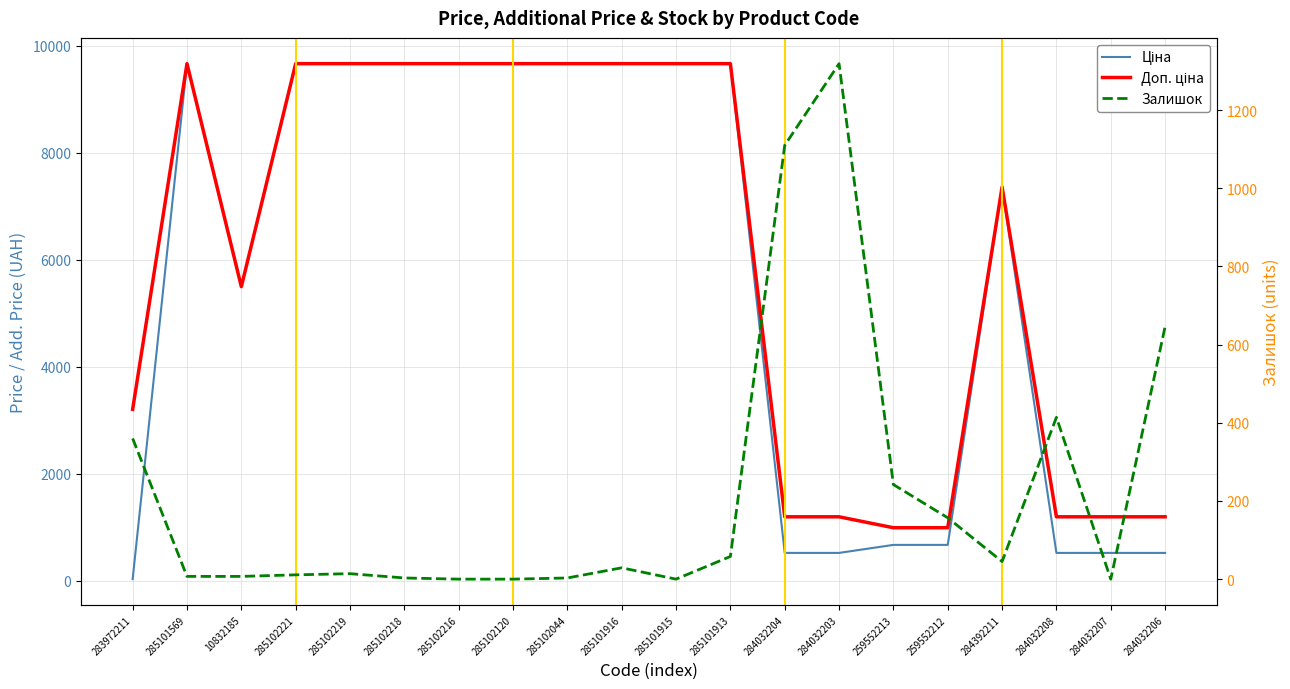

What is the value of the Залишок point at the 20th from the left?

646.0